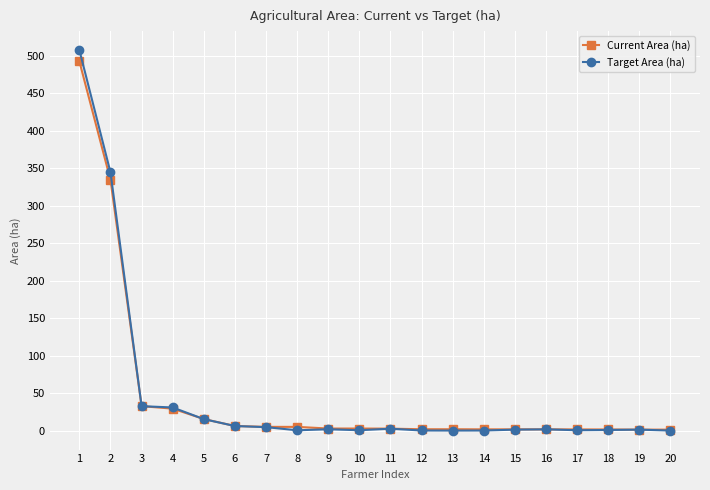

What is the maximum value shown in the chart?

507.3